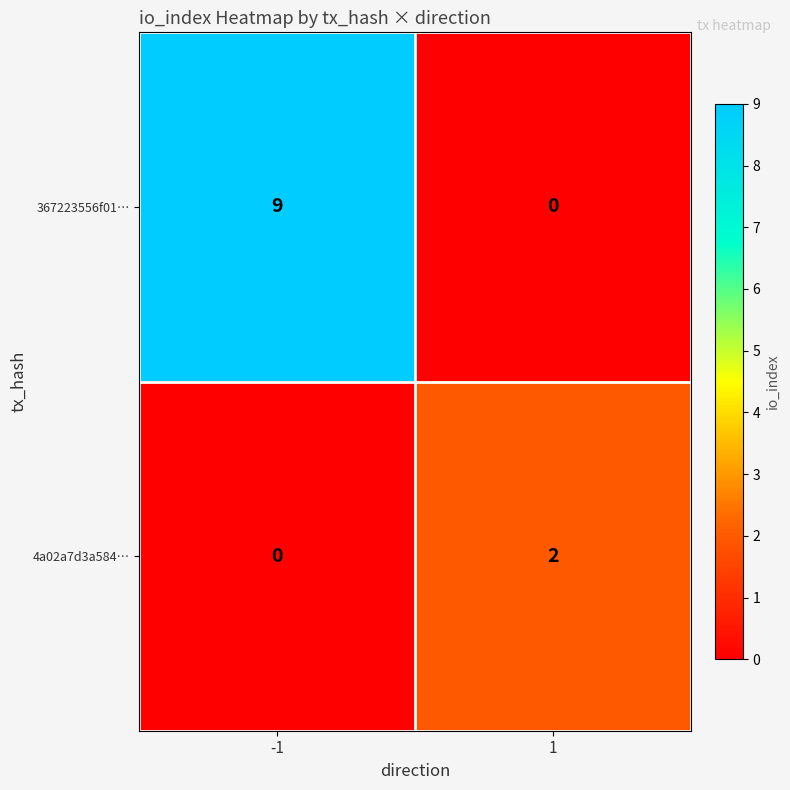

What is the difference between the highest and lowest values at -1?

9